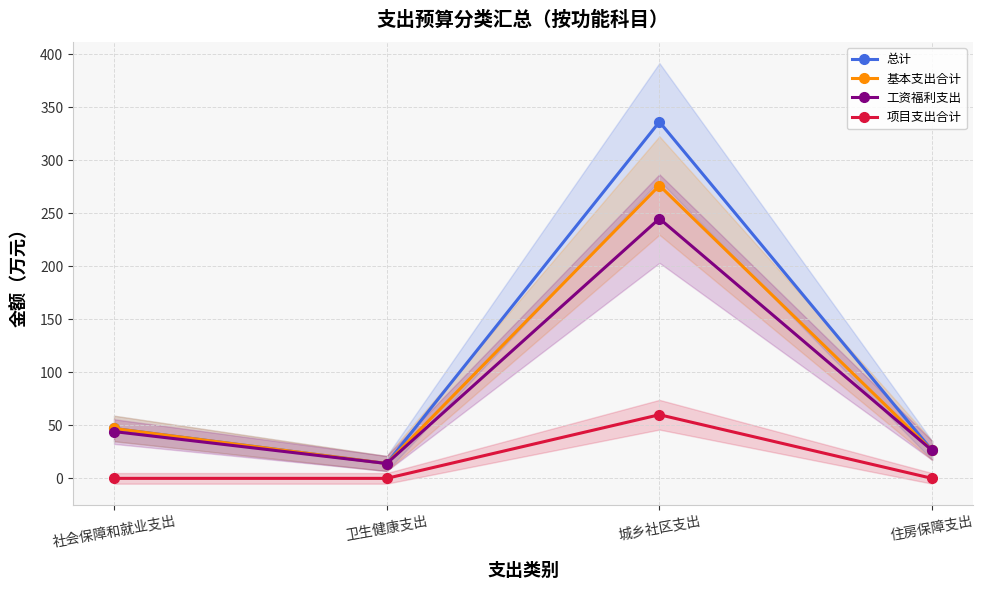

Which series has the largest total across all categories?

总计